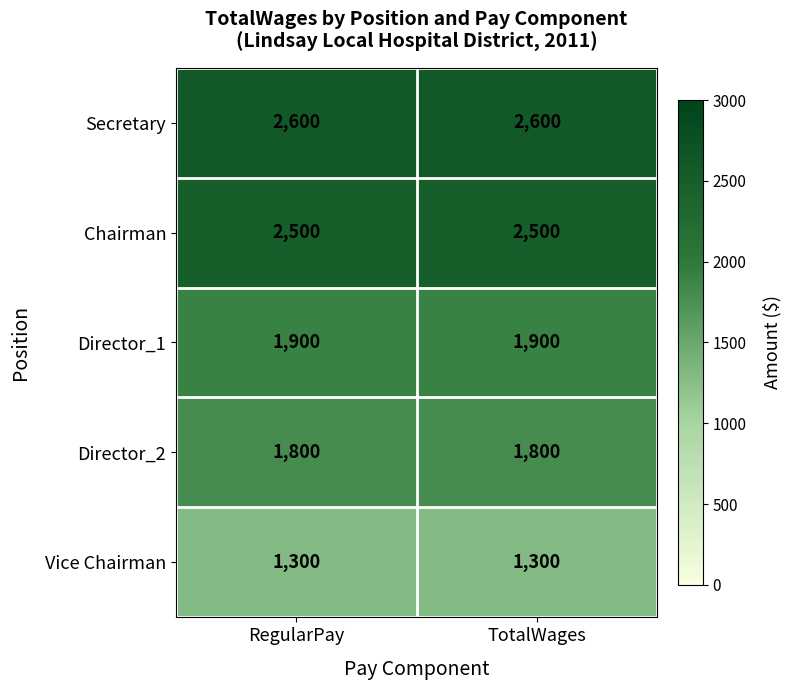

Reading right to left, transcribe all the data shown in this chart.

Secretary: 2600	2600
Chairman: 2500	2500
Director_1: 1900	1900
Director_2: 1800	1800
Vice Chairman: 1300	1300